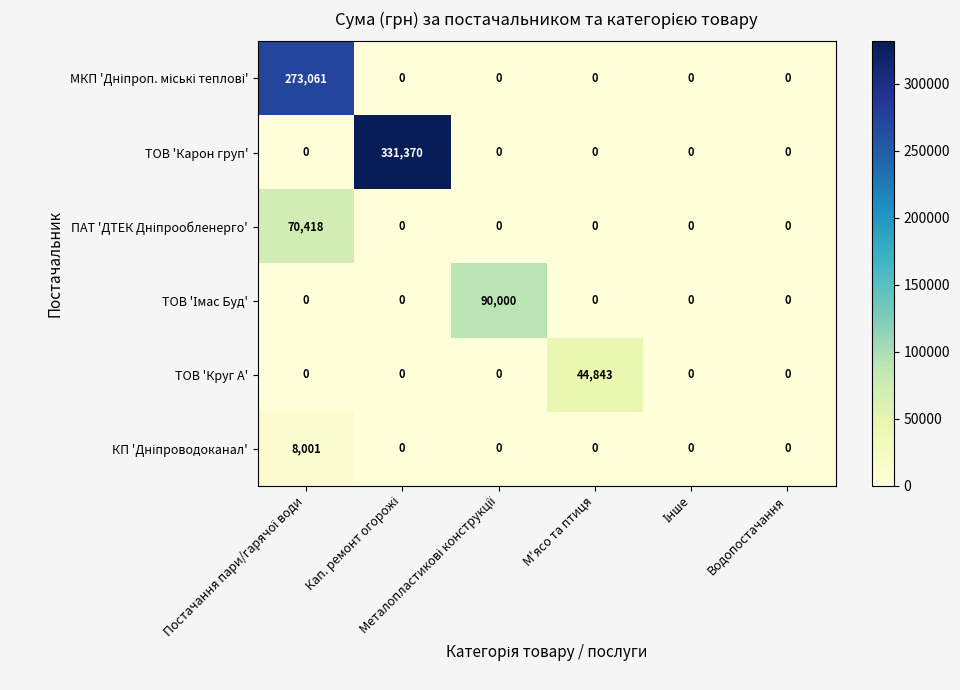

Which series has the largest range (max minus min)?

ТОВ 'Карон груп'